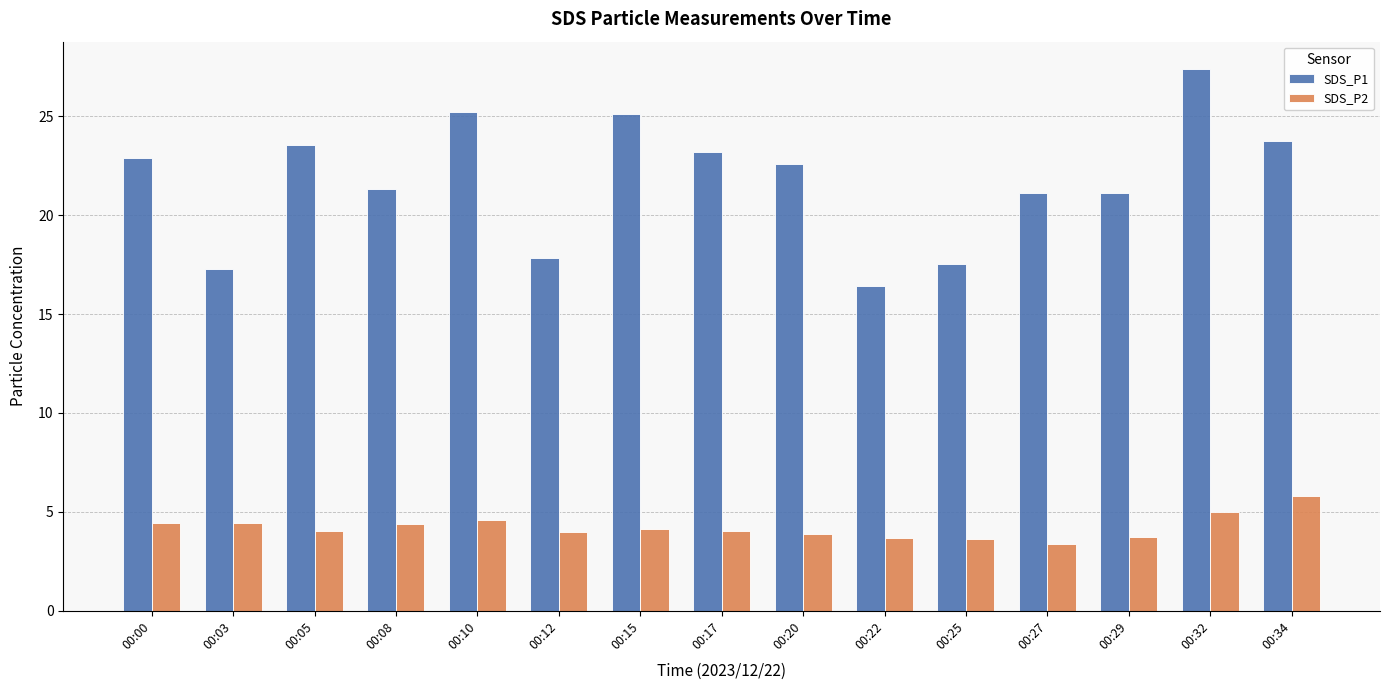

What are all the series names shown in the legend?

SDS_P1, SDS_P2